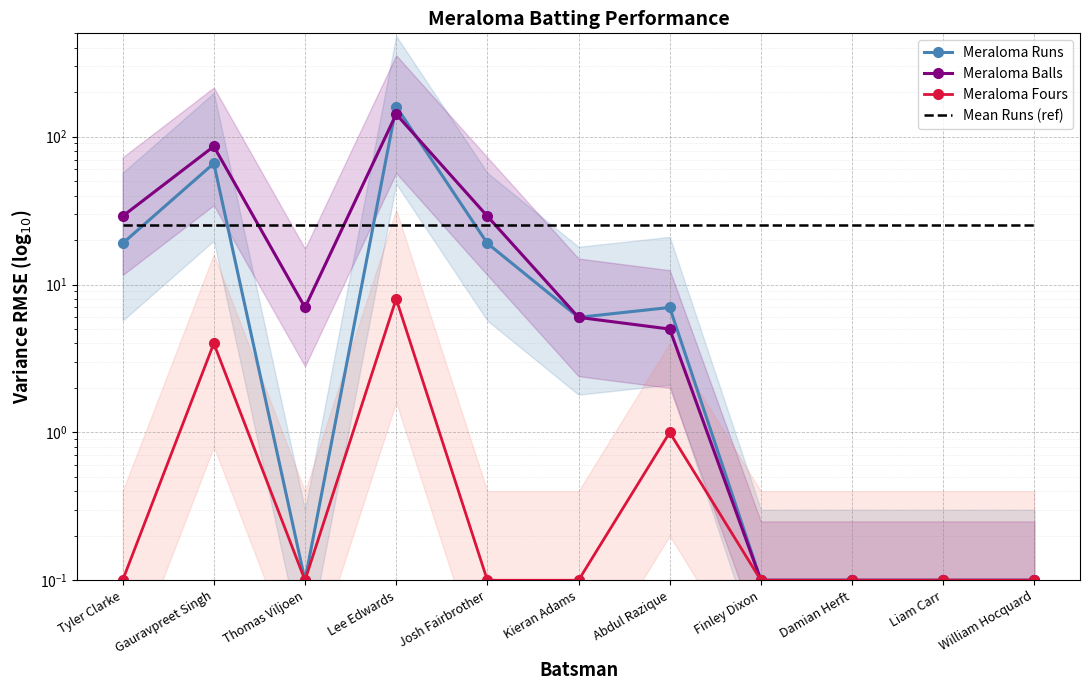

How many categories are shown in the chart?

11